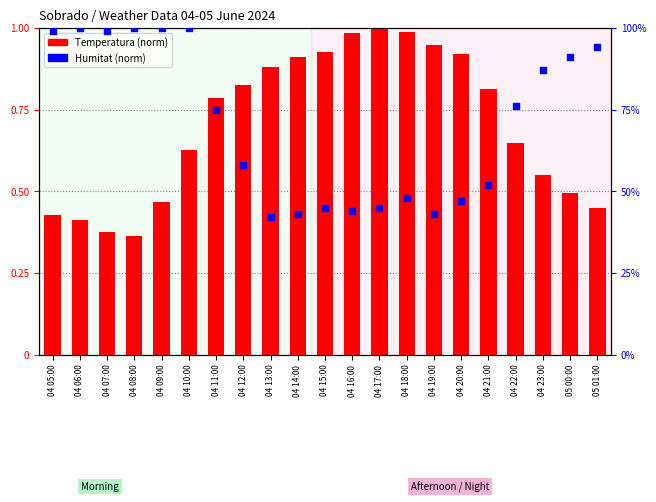

What are all the series names shown in the legend?

Temperatura (norm), Humitat (norm)